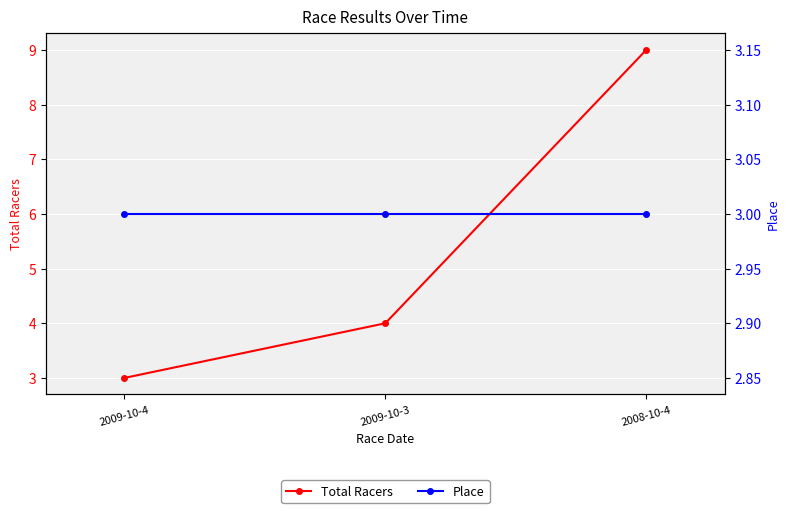

How many data points in Total Racers are above 4?

1